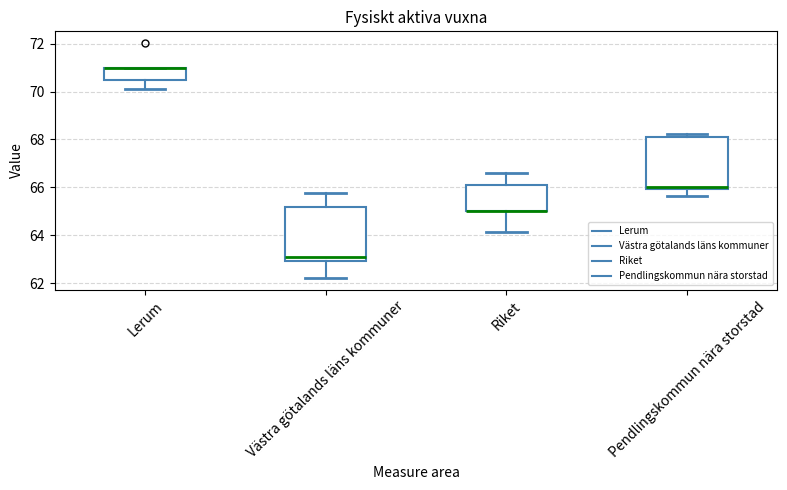

Where is the lower edge of the box for Pendlingskommun nära storstad on the y-axis? The values are not printed on the chart, so give them approximately, as read against the axis.

66.0